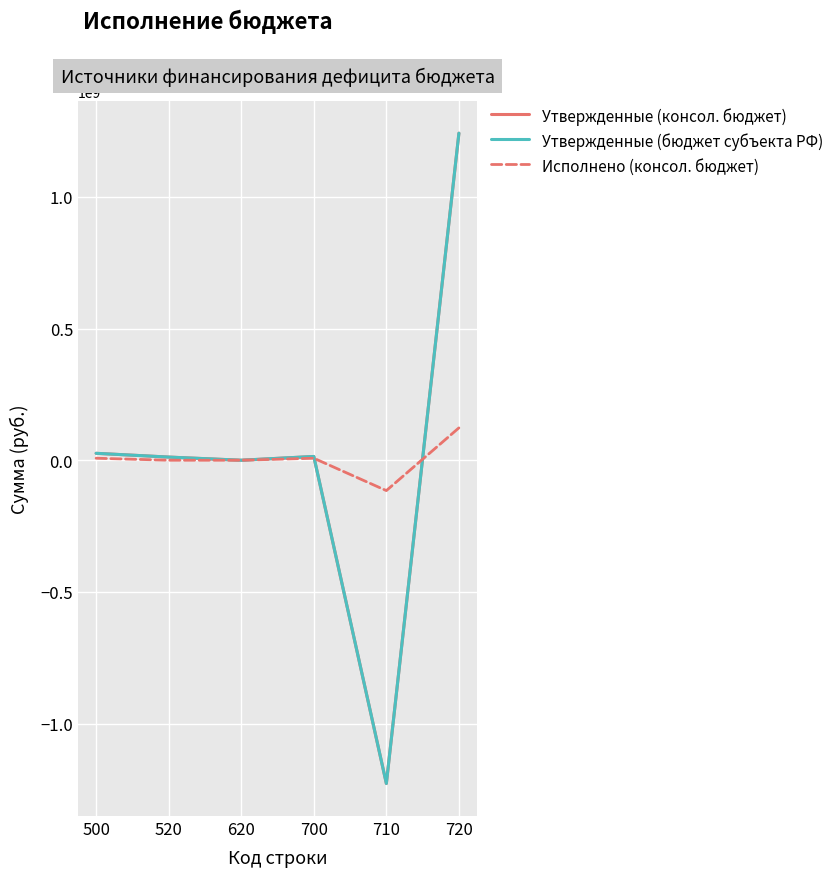

Does the chart display data point markers on the line(s)?

No